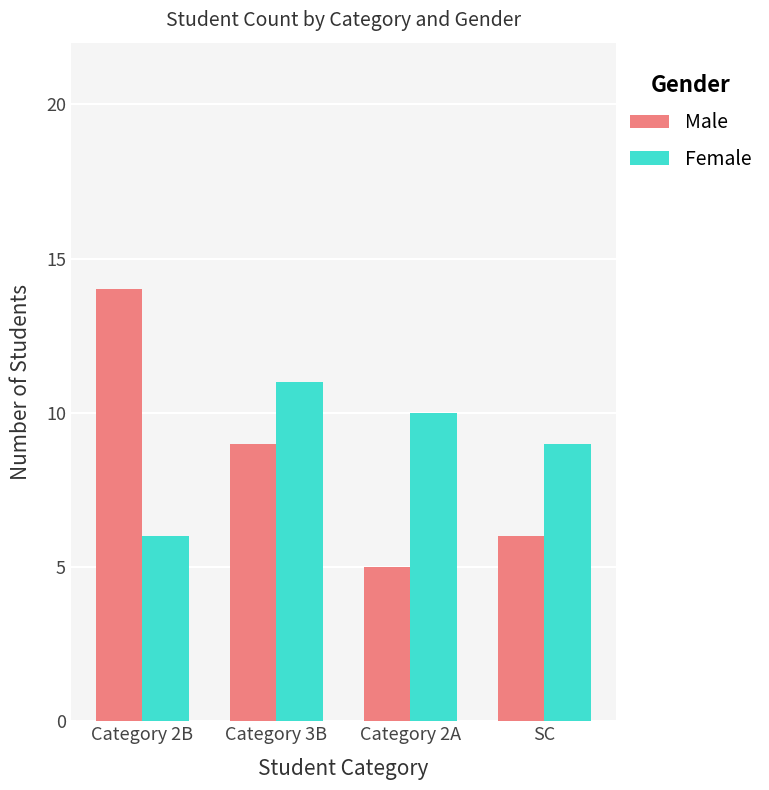

At which label does Female reach its minimum?

Category 2B